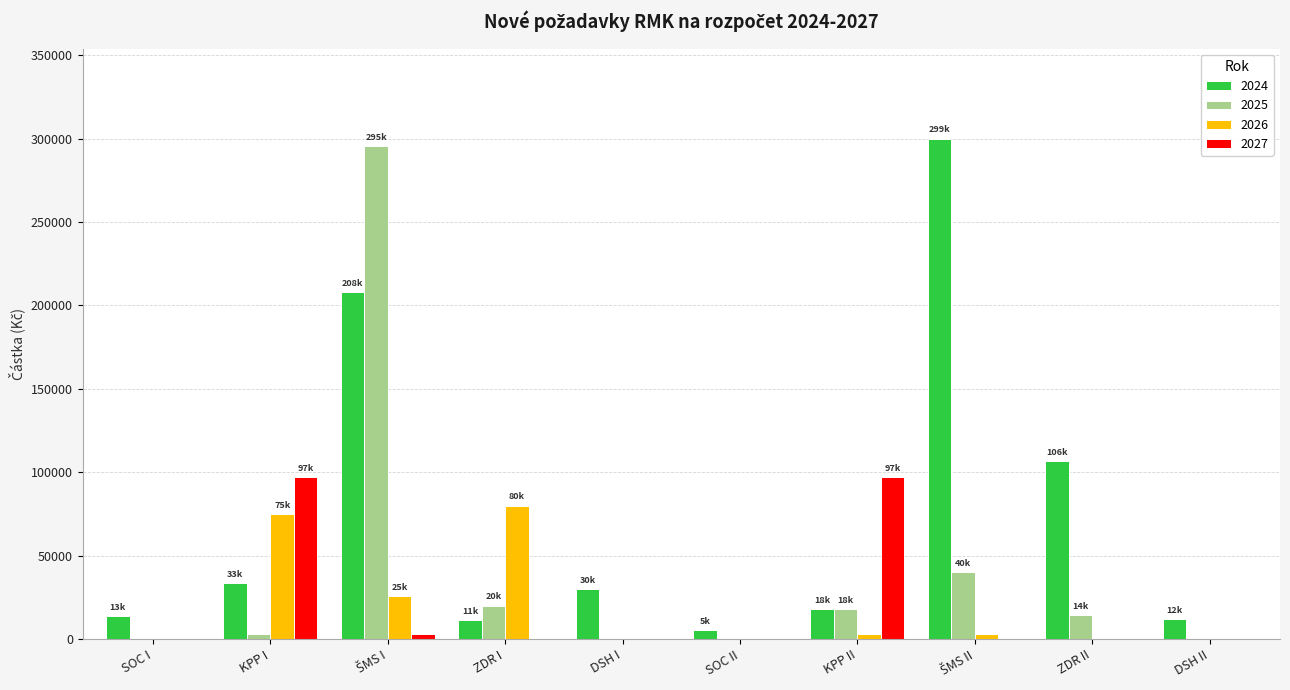

How many data points does each series have?

10